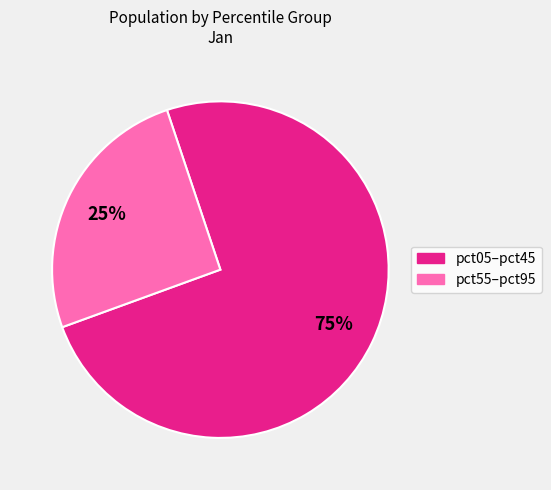

To the nearest percent, what is the average slice percentage?

50%